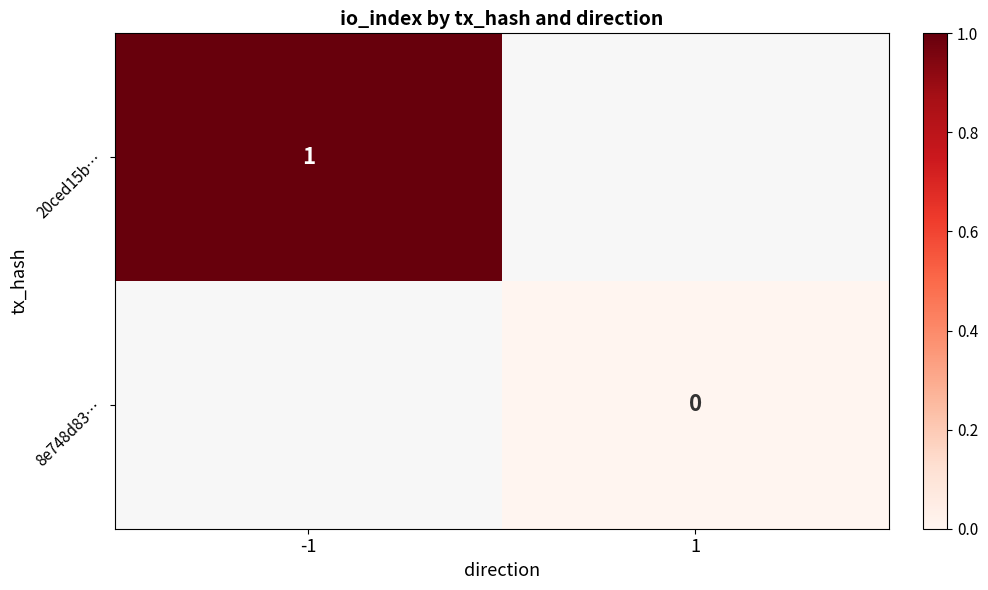

True or false: 20ced15b… has a value of 1 at -1.

True